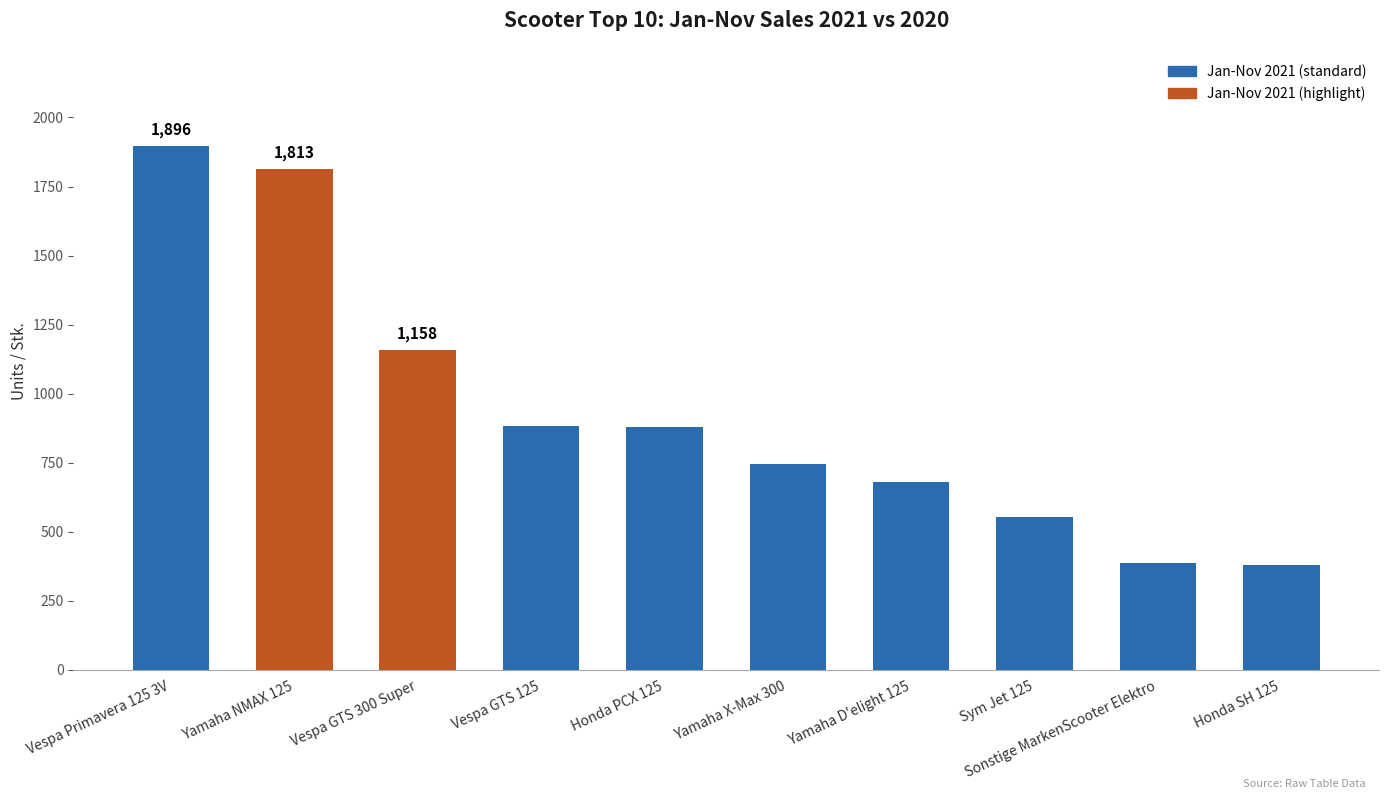

Is it true that the value at Yamaha D'elight 125 is 371?

False